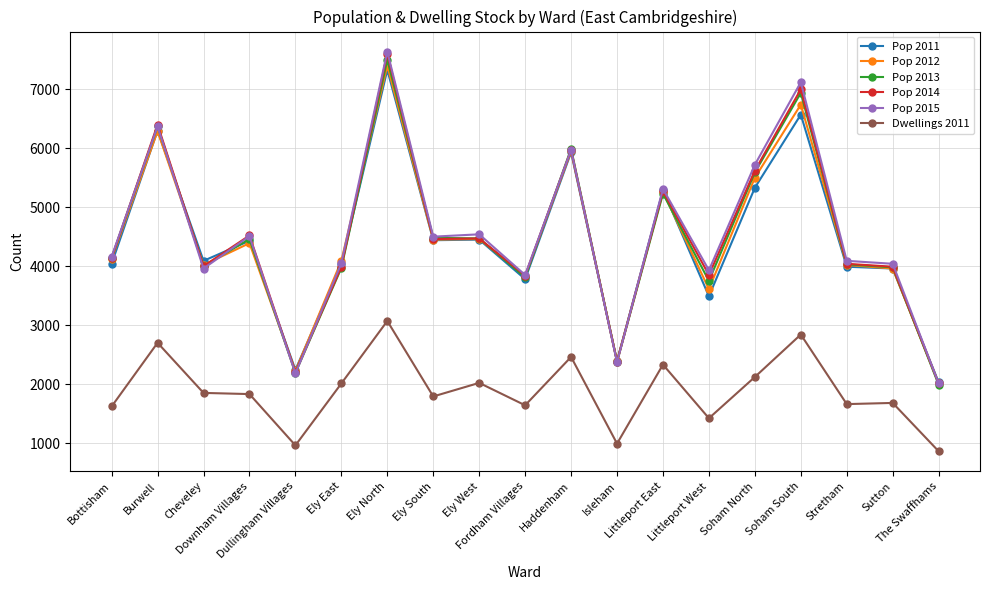

True or false: Dwellings 2011 and Pop 2012 intersect in this chart.

False